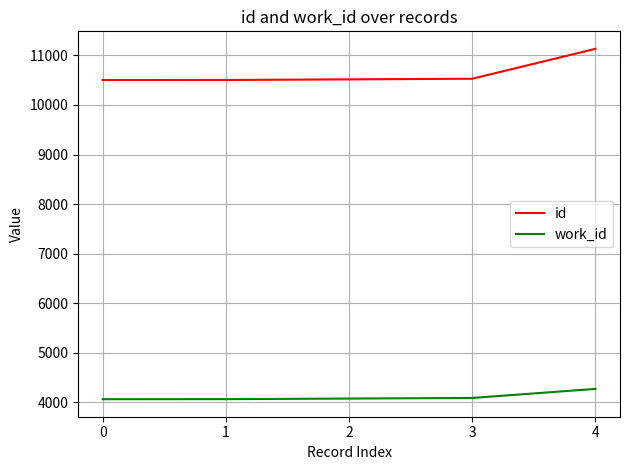

Between 2 and 4, which series saw the biggest shift?

id